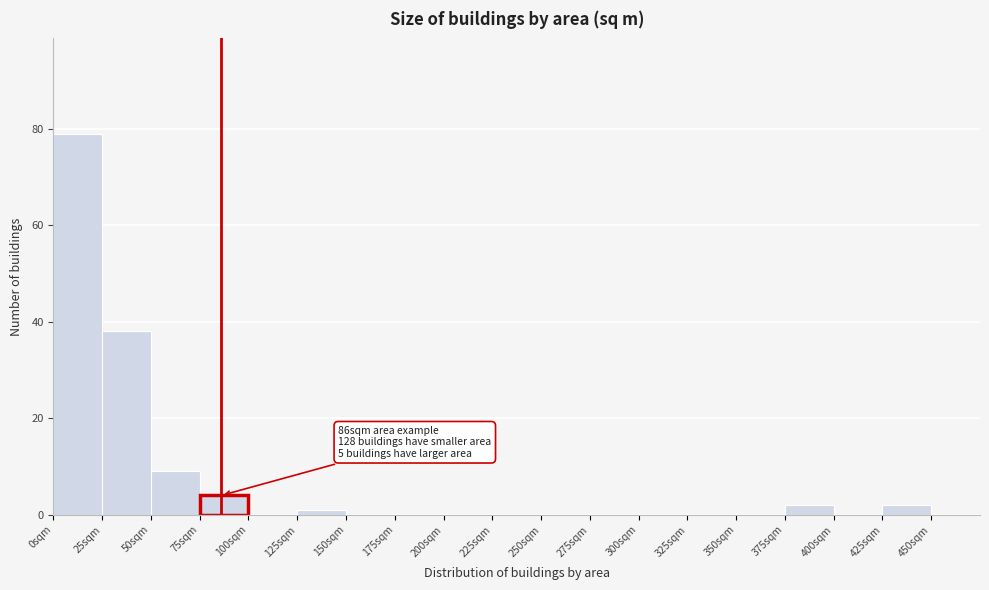

Over which range of the x-axis is the bar tallest?

0 to 25